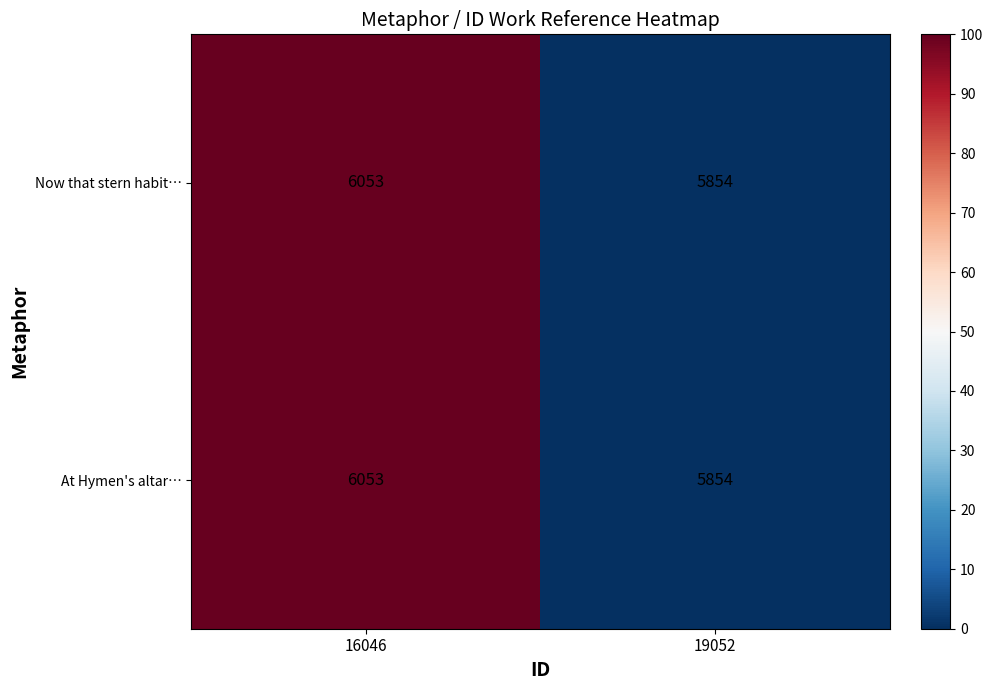

Which category has the lowest value across all series?

19052